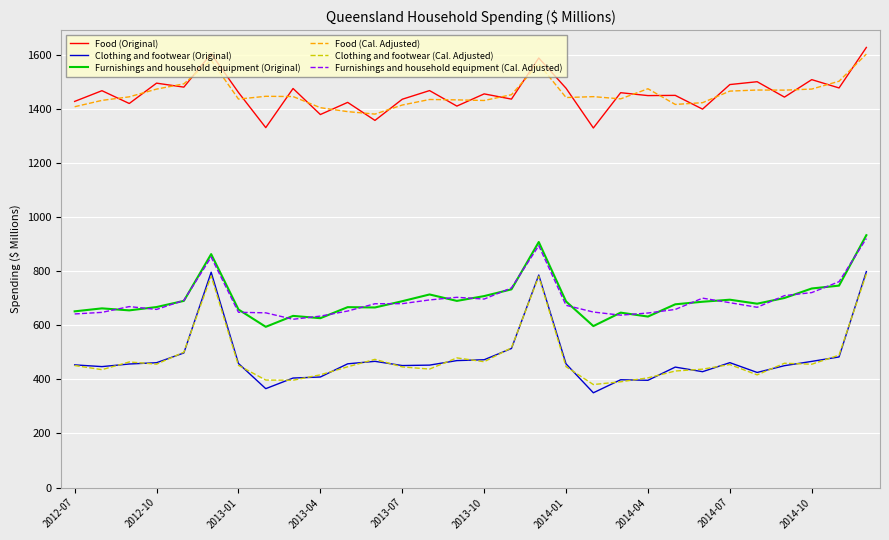

How many values in the Food (Cal. Adjusted) series exceed 1445?

15